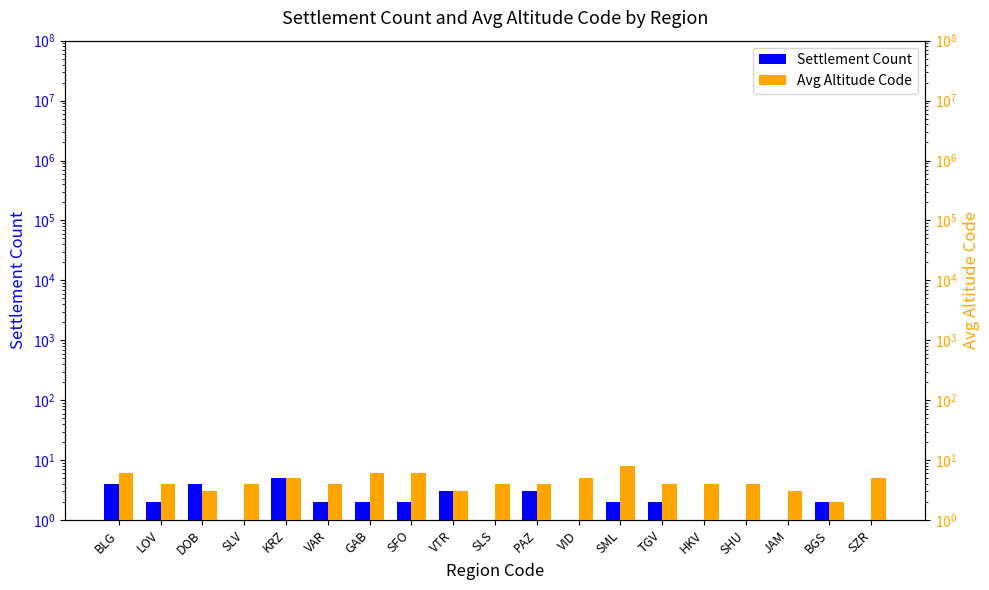

At which label does Avg Altitude Code first exceed 4?

BLG